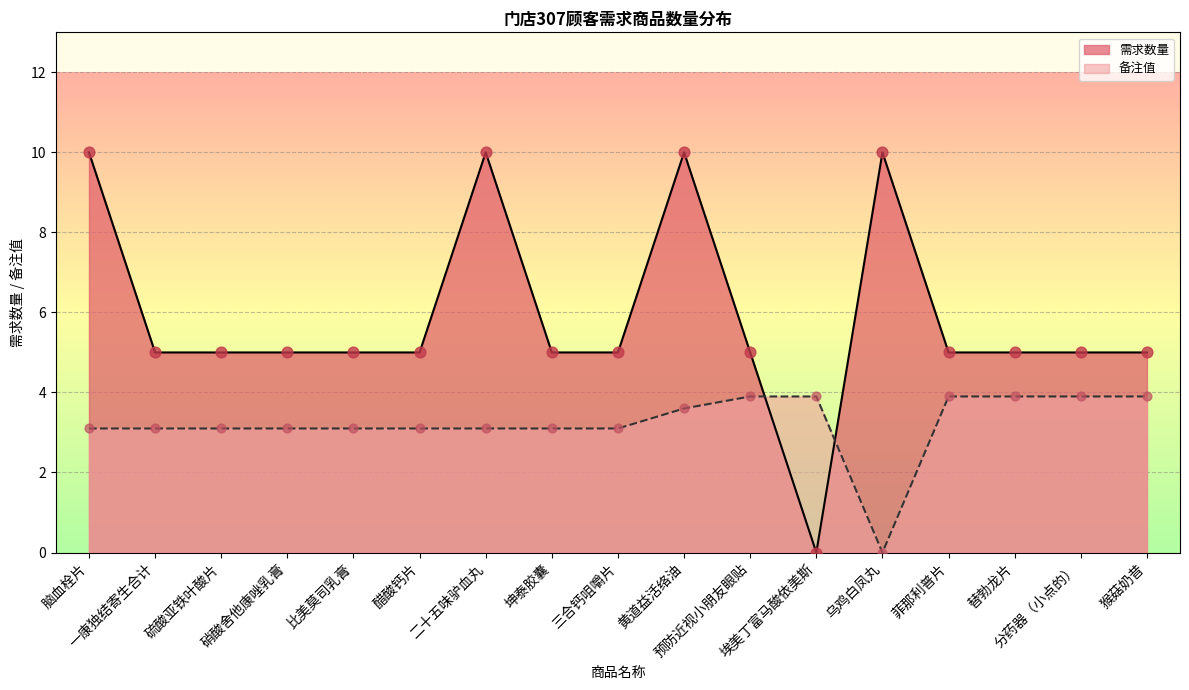

Is the value of 备注值 at 比美莫司乳膏 greater than the value of 需求数量 at 替勃龙片?

No